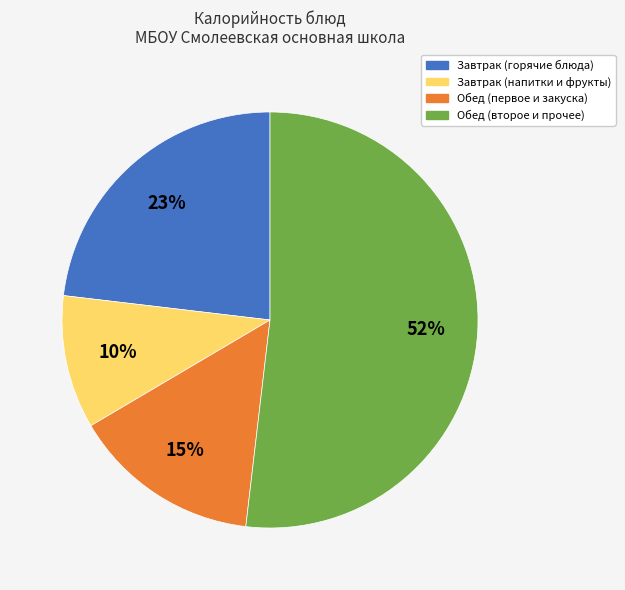

Is there a majority slice in this chart?

Yes